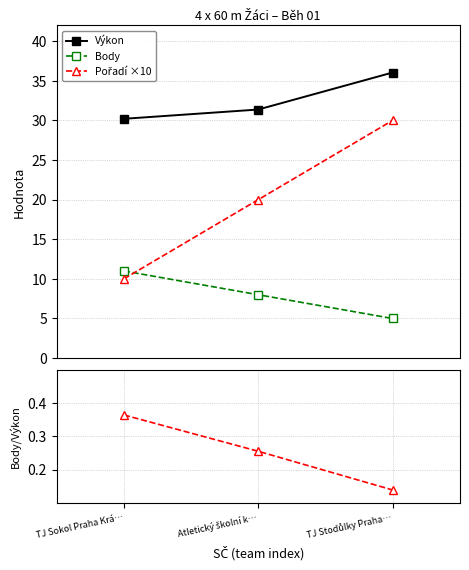

Reading left to right, extract all data points from this chart.

Výkon: 30.2	31.4	36.0
Body: 11.0	8.0	5.0
Pořadí ×10: 10.0	20.0	30.0
Body/Výkon: 0.4	0.3	0.1